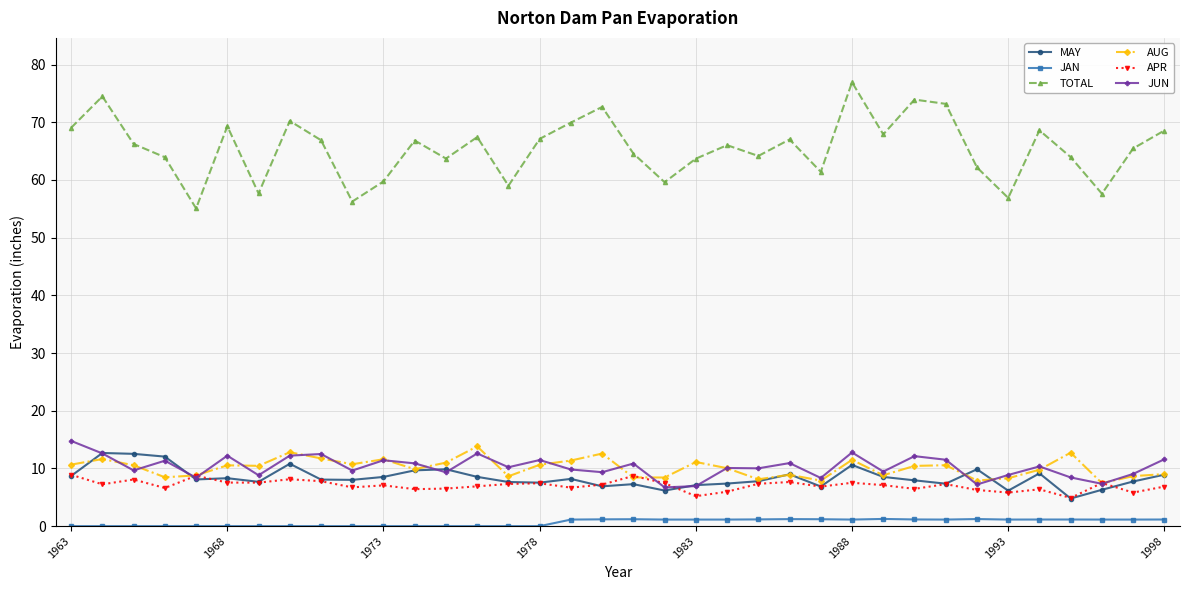

True or false: TOTAL has more than 1 points higher than both neighbors.

True